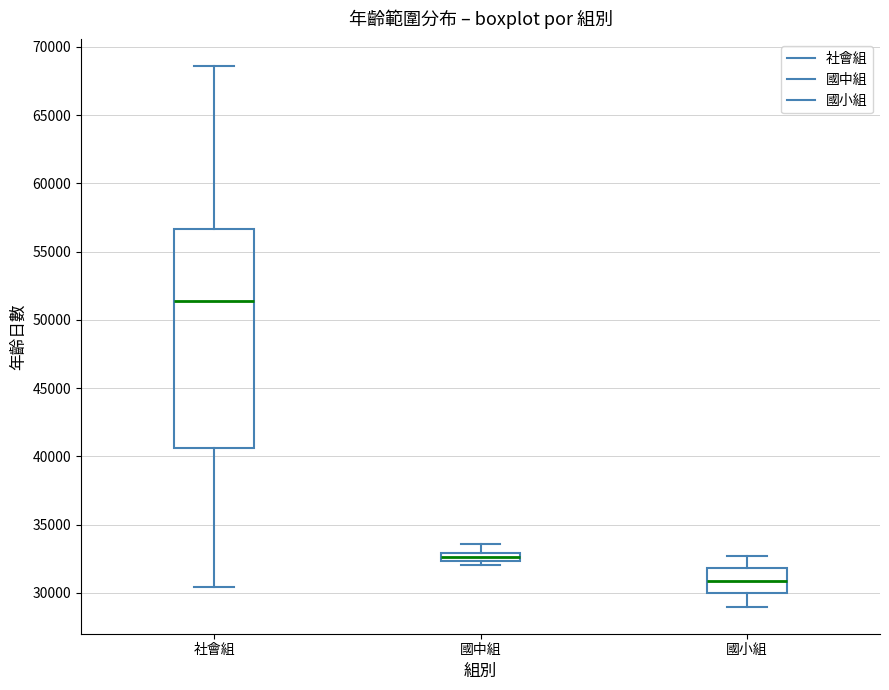

Where does the lower whisker of the box for 國小組 end on the y-axis? The values are not printed on the chart, so give them approximately, as read against the axis.

29000